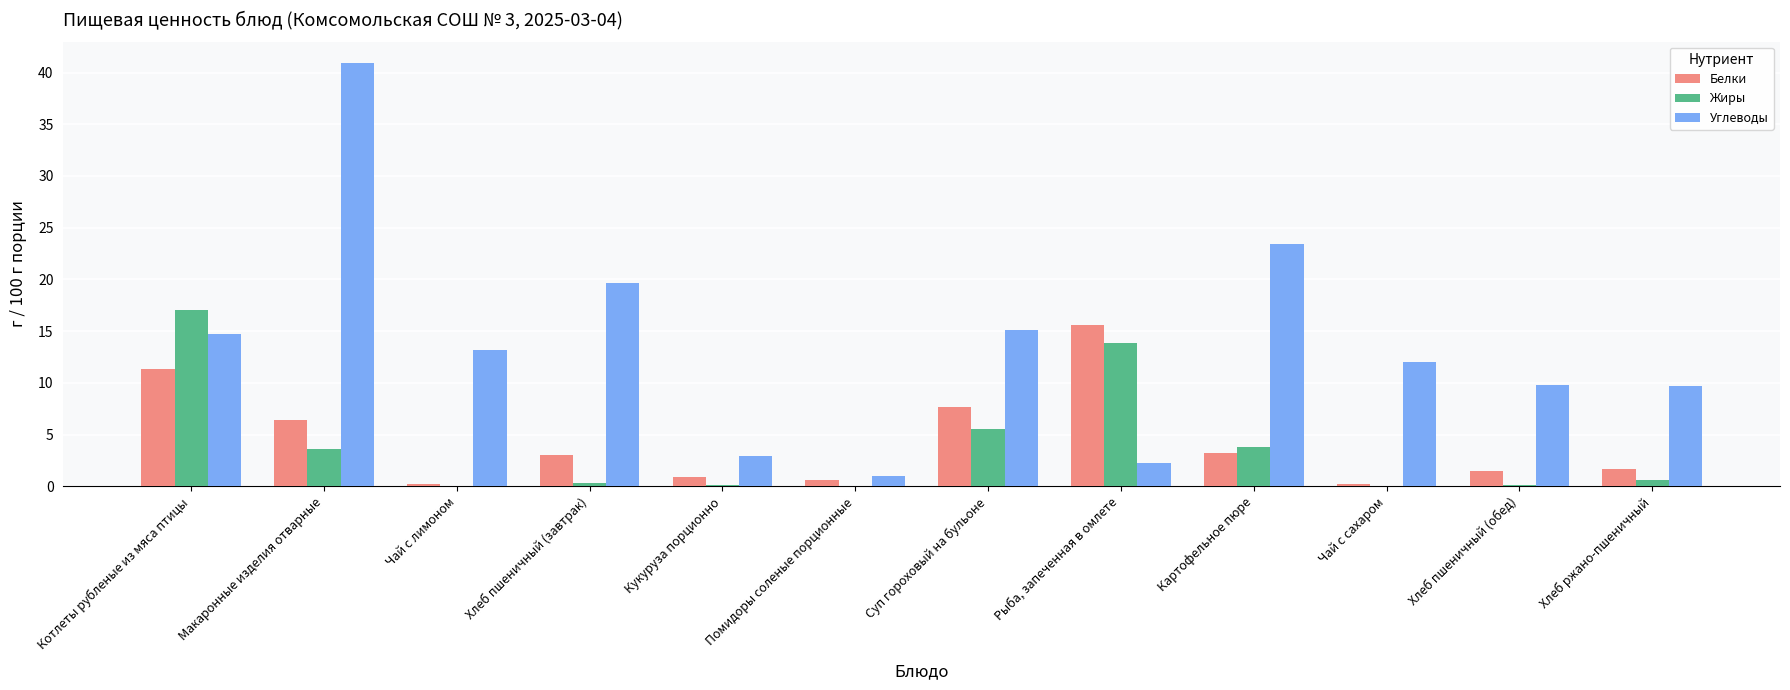

Which series has the largest total across all categories?

Углеводы